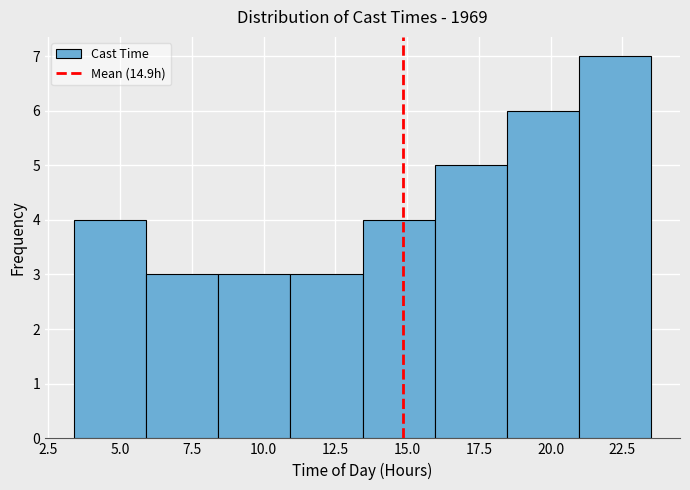

How tall is the bar that spans 6.0 to 8.5 on the x-axis? Neither the bar edges nor the heights are printed on the chart, so give them approximately, as read against the axes.

3